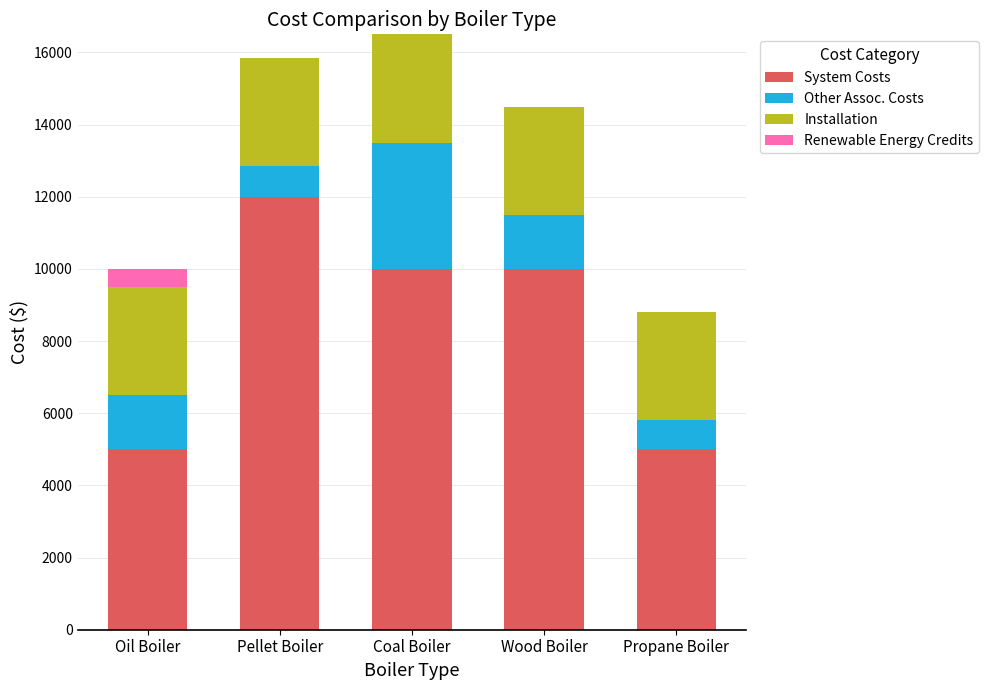

What is the total value across all series at Propane Boiler?

8800